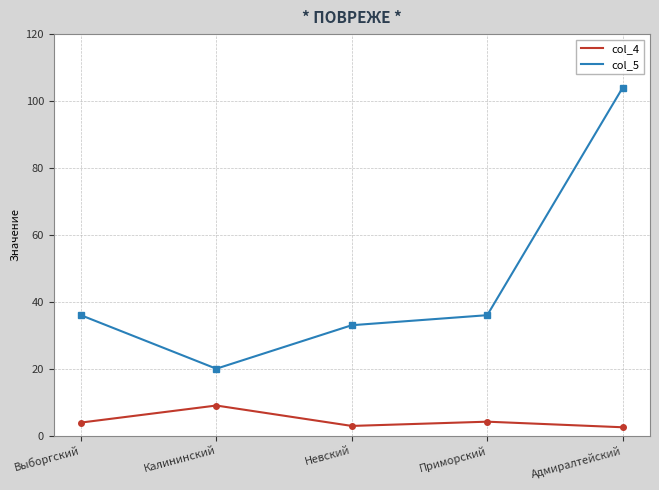

List the series in order of their overall mean, lowest first.

col_4, col_5